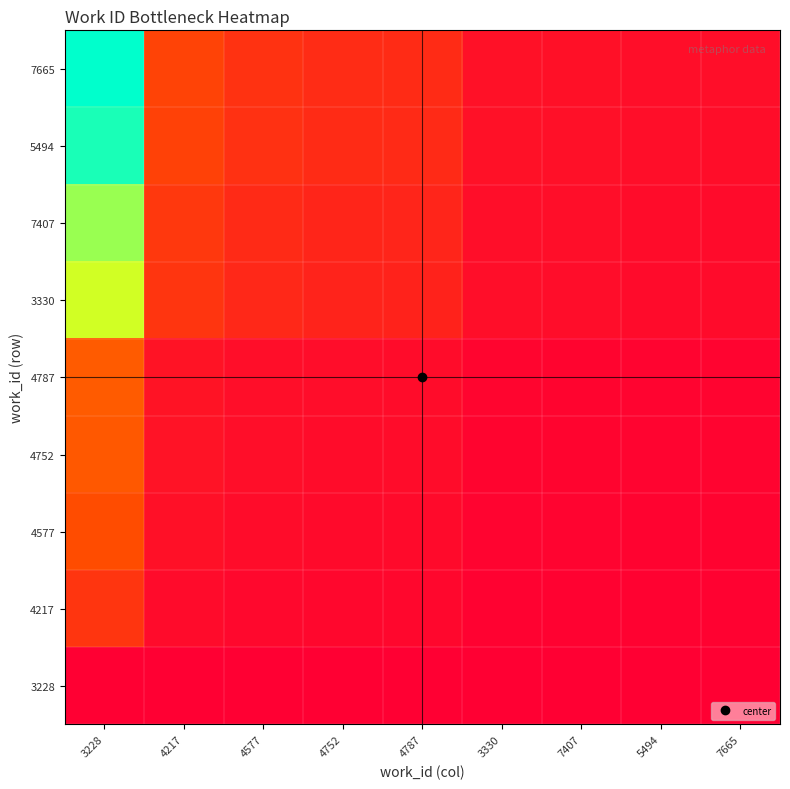

Which has a higher value, 3330 or 4787?

3330